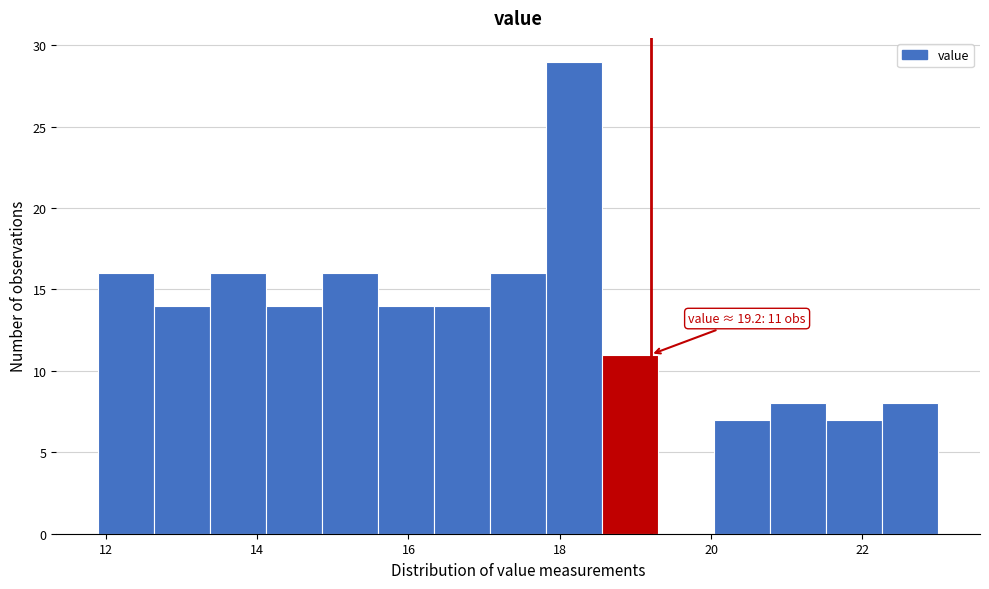

Read against the x-axis, roughly where is the centre of the tallest bar?

18.2